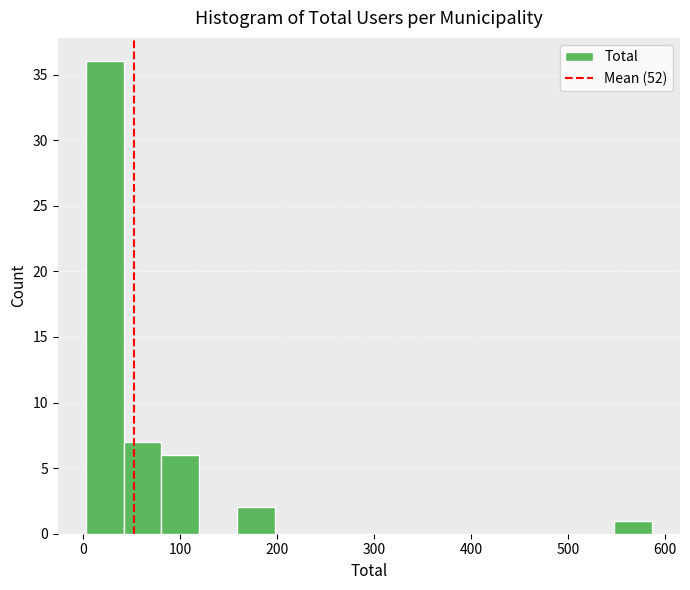

Read against the x-axis, roughly where is the centre of the tallest bar?

20